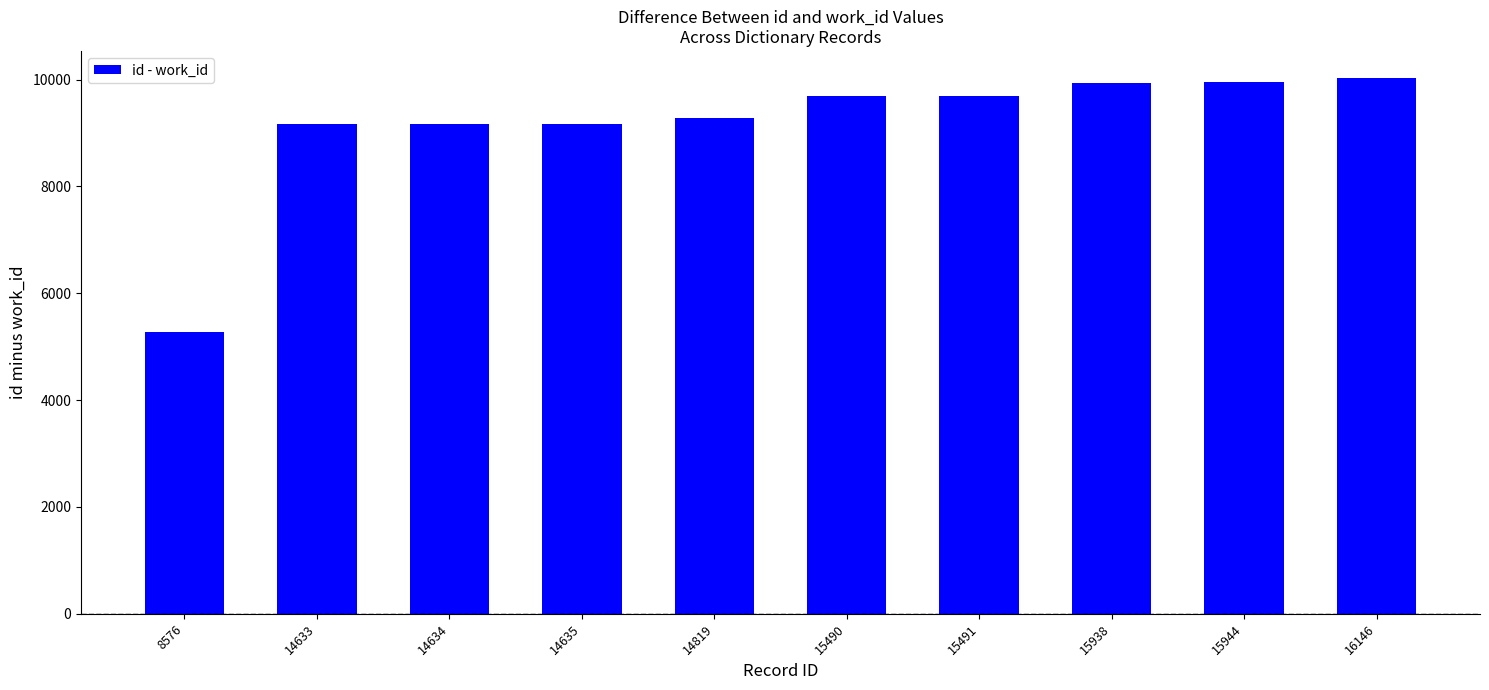

What is the value of the 1st bar from the left?

5266